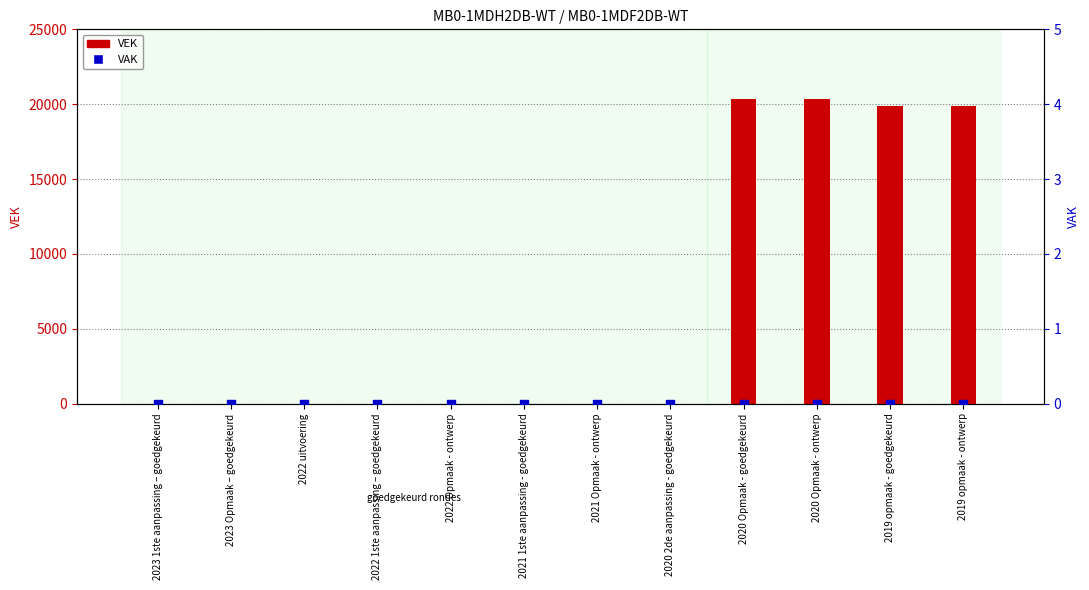

Is the value of VEK at 2021 Opmaak - ontwerp greater than the value of VAK at 2021 Opmaak - ontwerp?

No